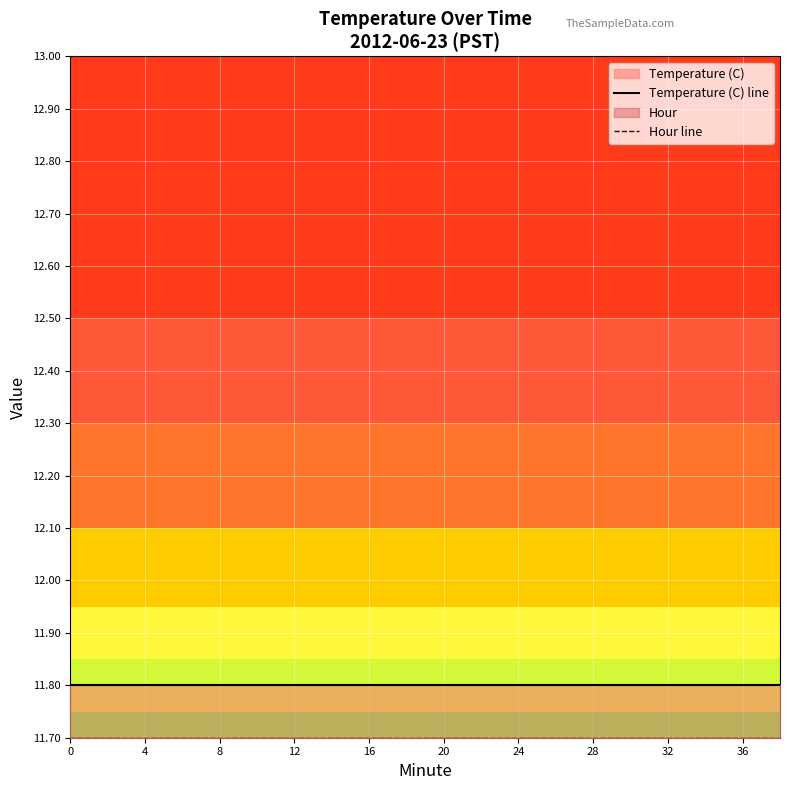

Does the chart display data point markers on the line(s)?

No